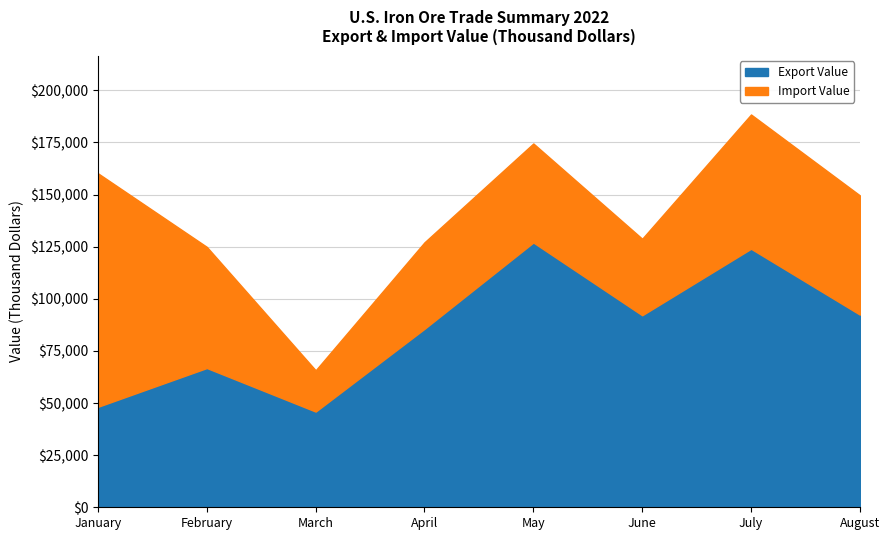

Reading right to left, list all the values displayed in this chart.

92400	124000	92100	127000	85600	45900	66800	48200